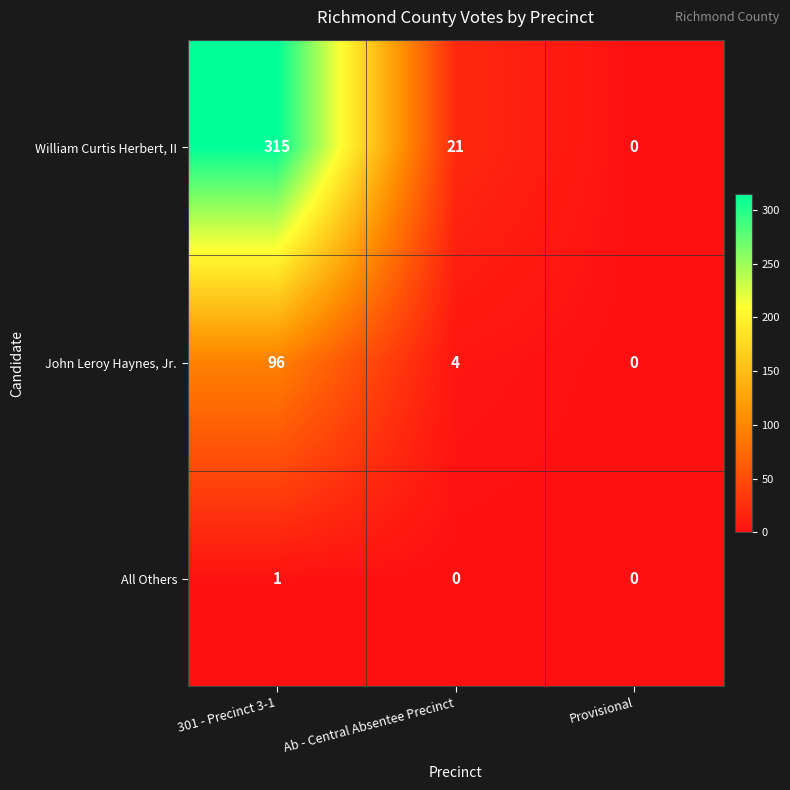

List the series in order of their peak value, lowest first.

All Others, John Leroy Haynes, Jr., William Curtis Herbert, II